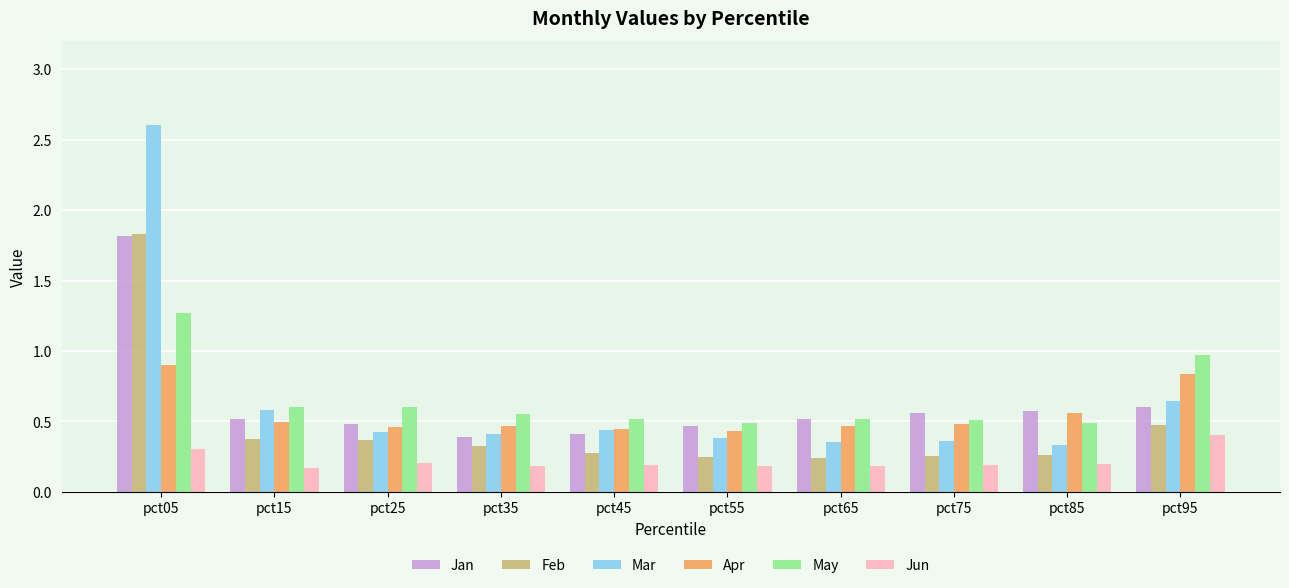

The value of Mar at pct25 is 0.7. True or false?

False